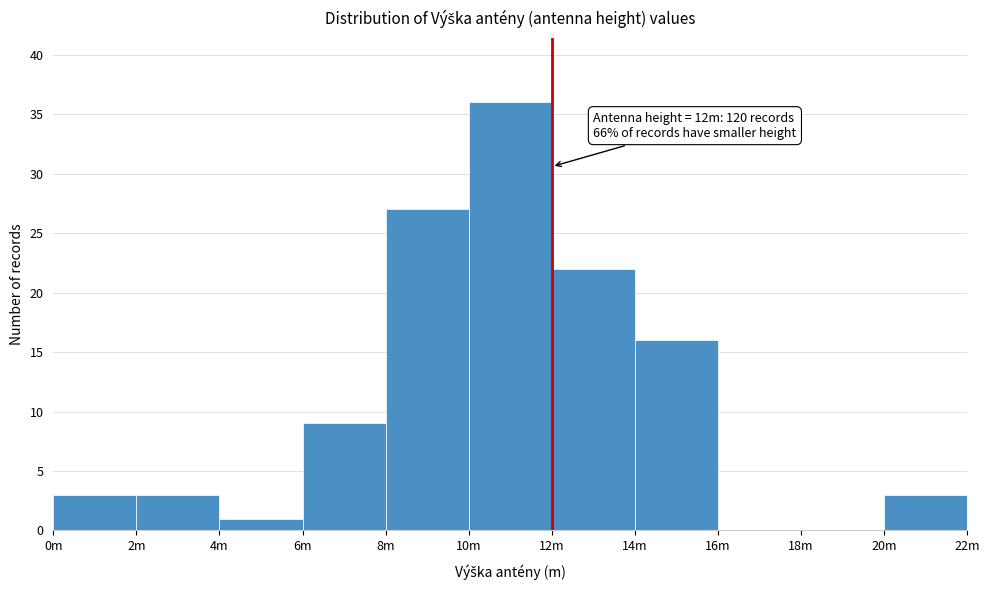

Reading left to right, transcribe all the data shown in this chart.

0m=3	2m=3	4m=1	6m=9	8m=27	10m=36	12m=22	14m=16	16m=0	18m=0	20m=3